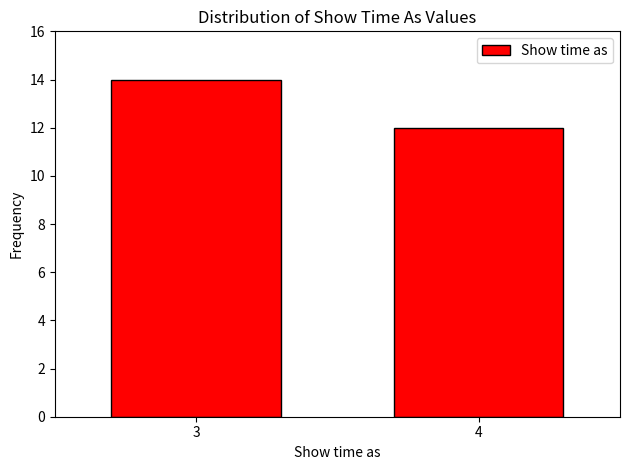

Reading left to right, what are all the values shown in this chart?

14	12